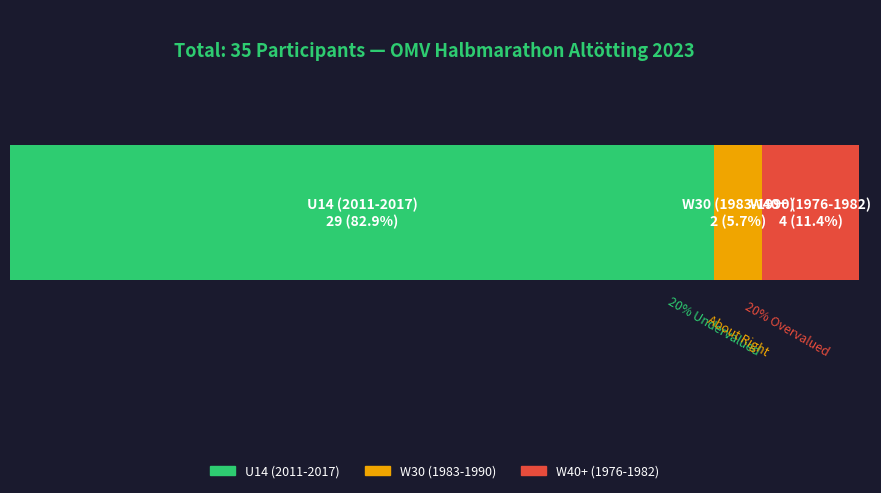

What are all the series names shown in the legend?

U14 (2011-2017), W30 (1983-1990), W40+ (1976-1982)